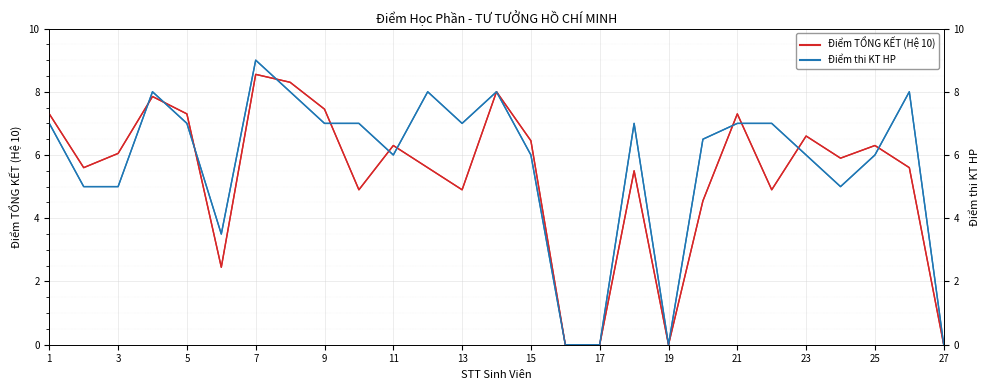

Which series has the widest spread of values?

Điểm thi KT HP